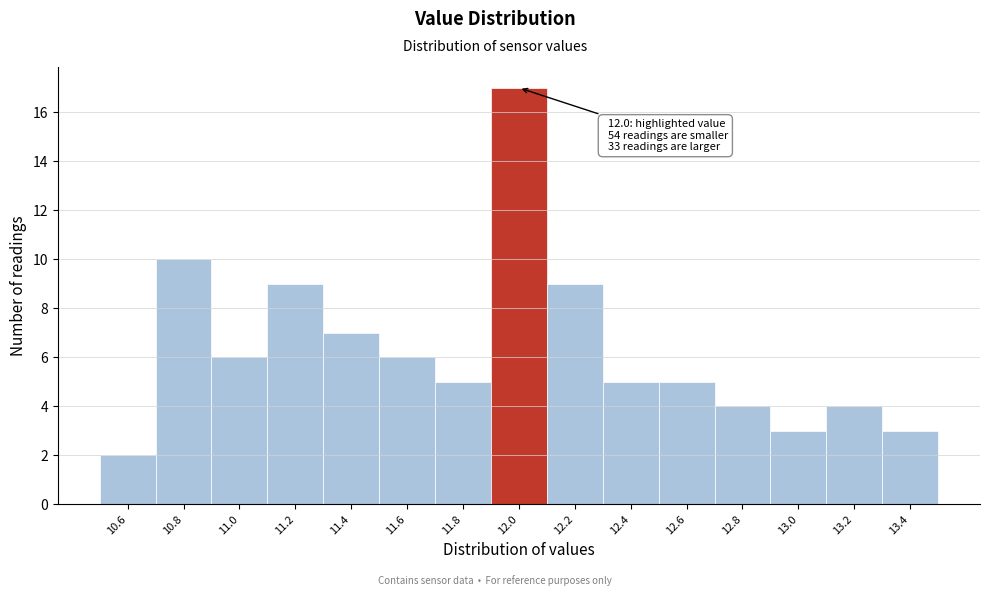

Over which range of the x-axis is the bar tallest?

11.9 to 12.1